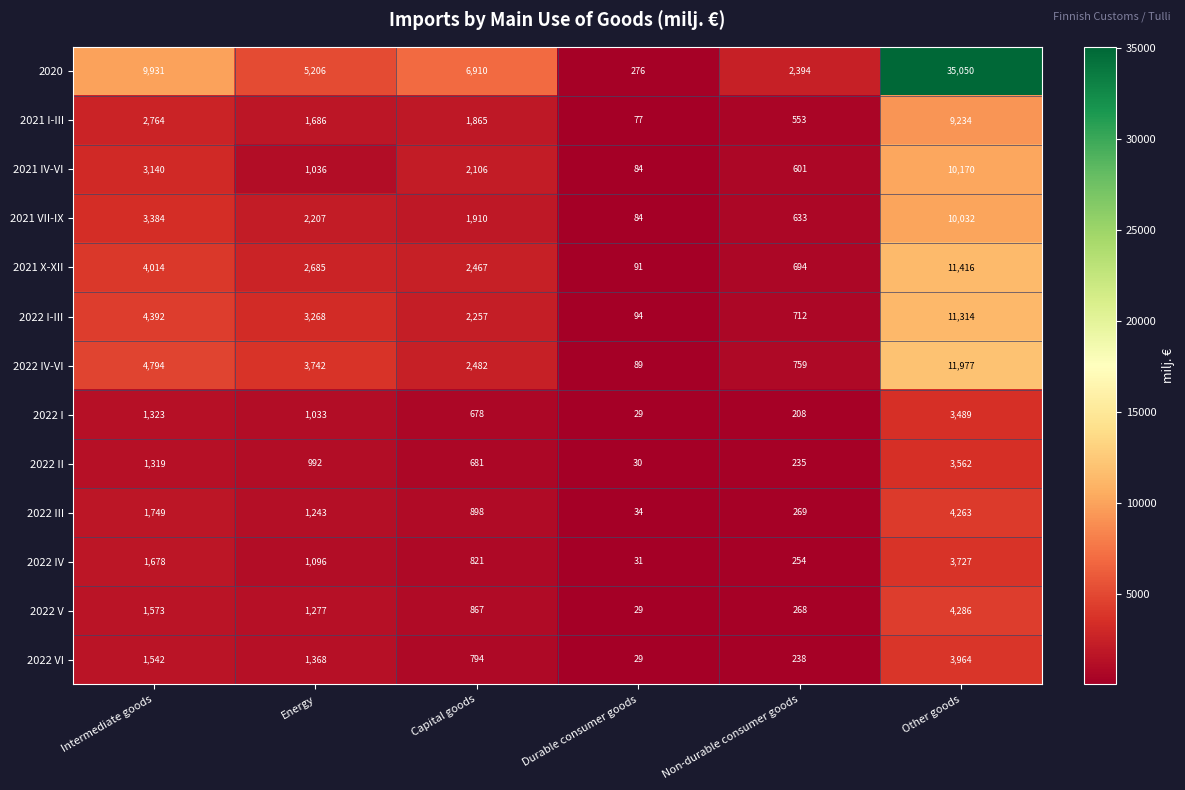

Read the 2022 I value at Intermediate goods.

1323